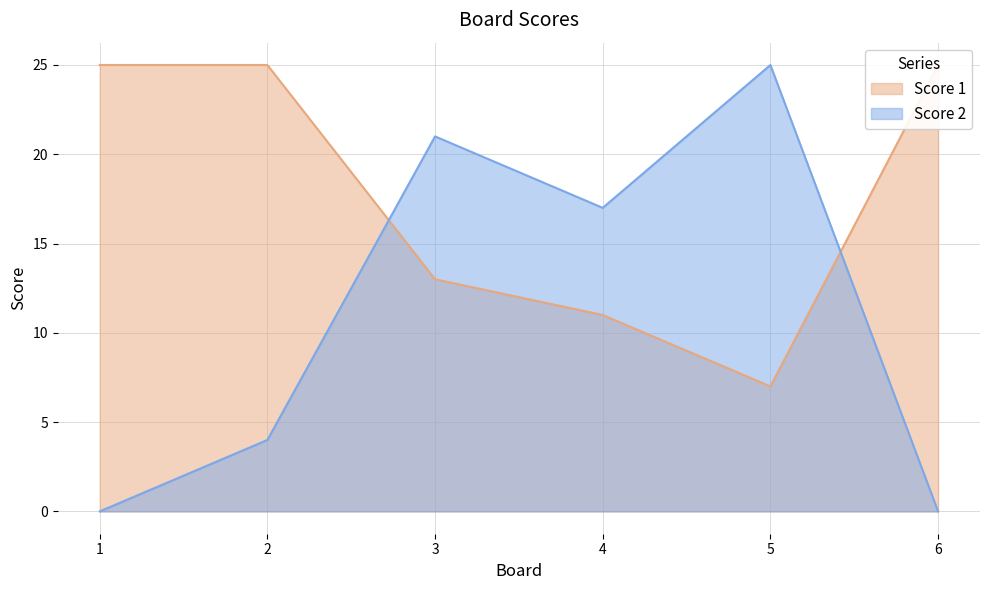

Which category has the lowest value in the Score 2 series?

1